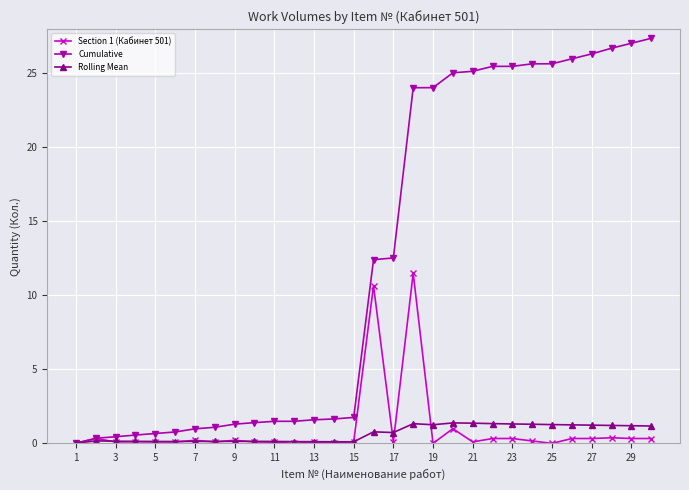

What is the average value of the Section 1 (Кабинет 501) series?

0.9